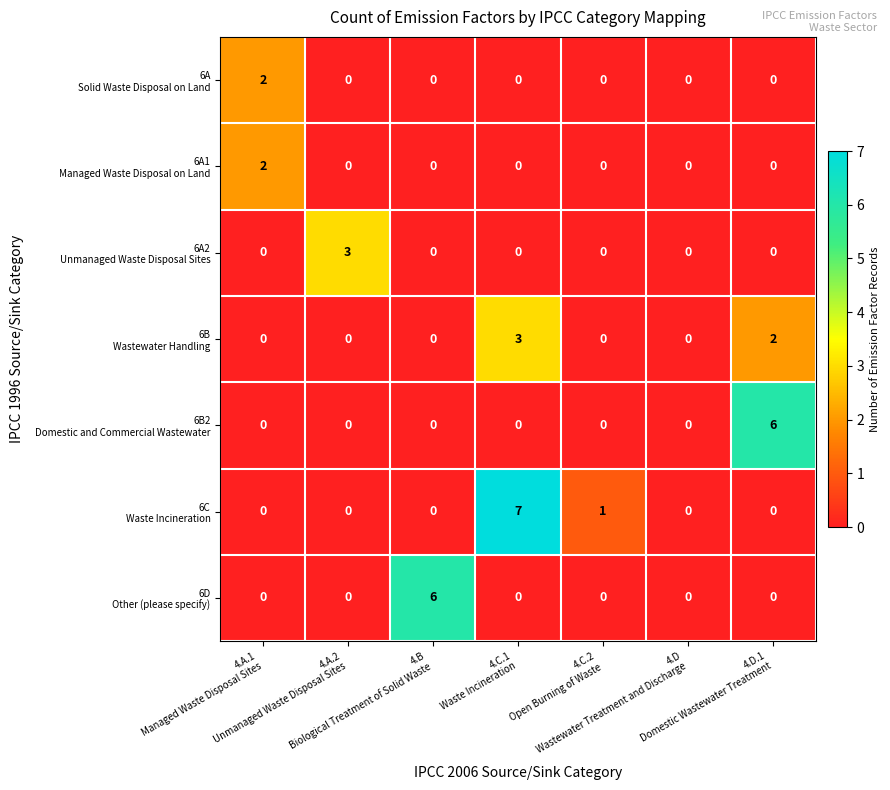

What is the maximum value shown in the chart?

7